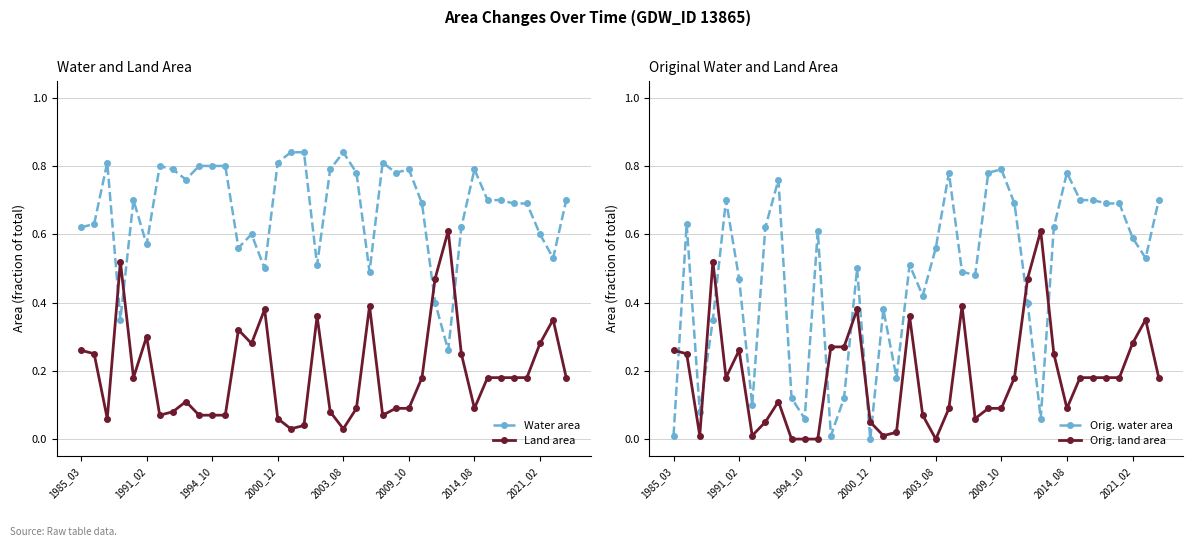

True or false: Orig. water area and Orig. land area cross at least once.

True